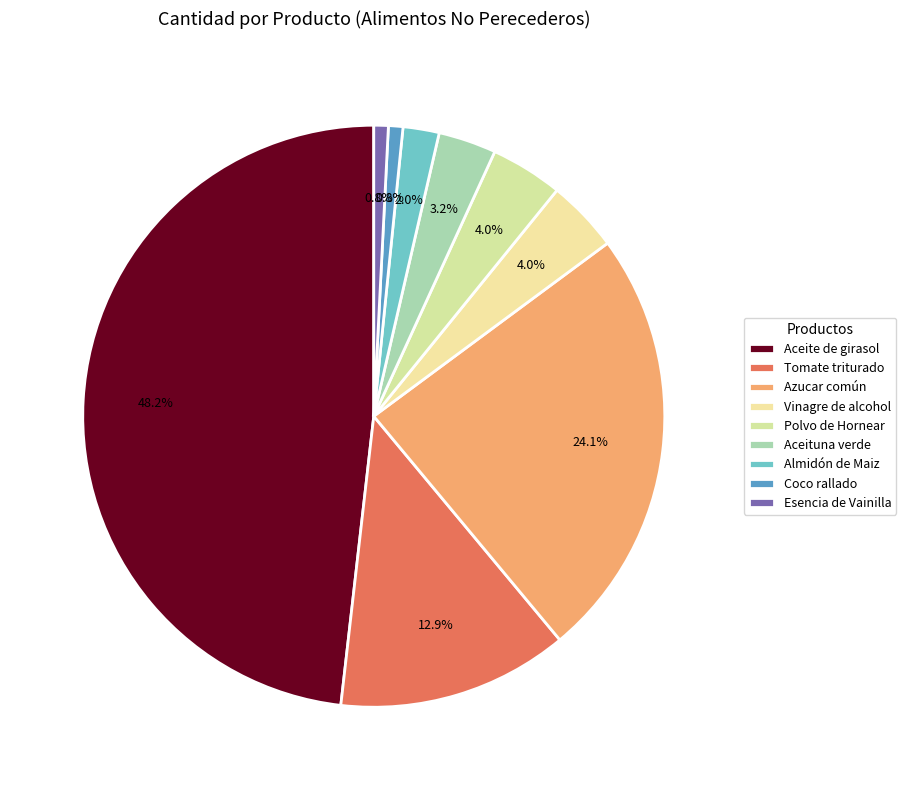

How many segments does this pie chart have?

9